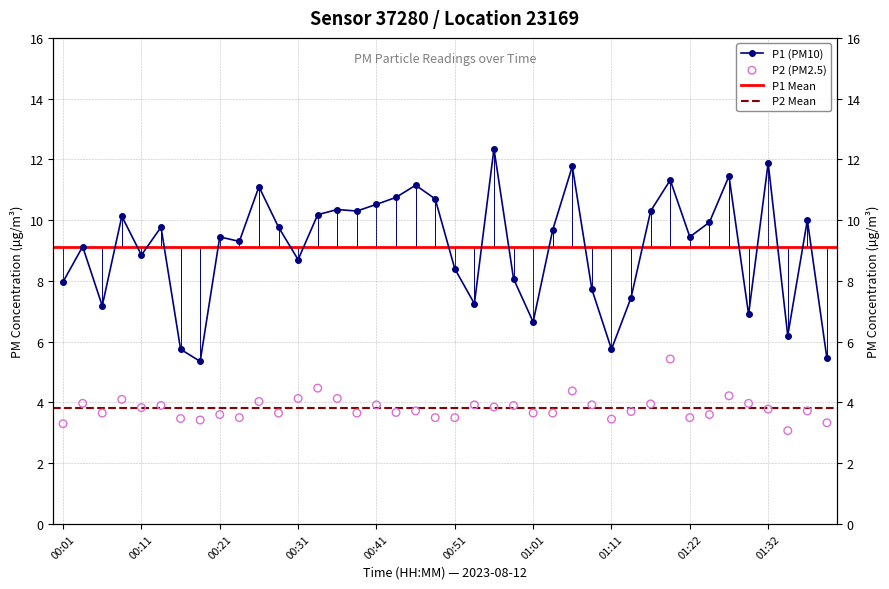

At how many categories does at least one series exceed 9?

24